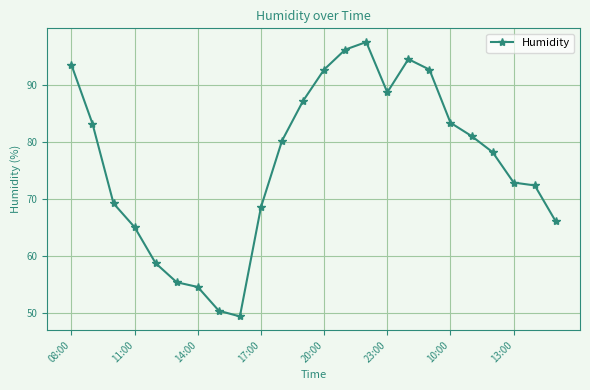

What is the difference between the second highest and minimum values?

46.8